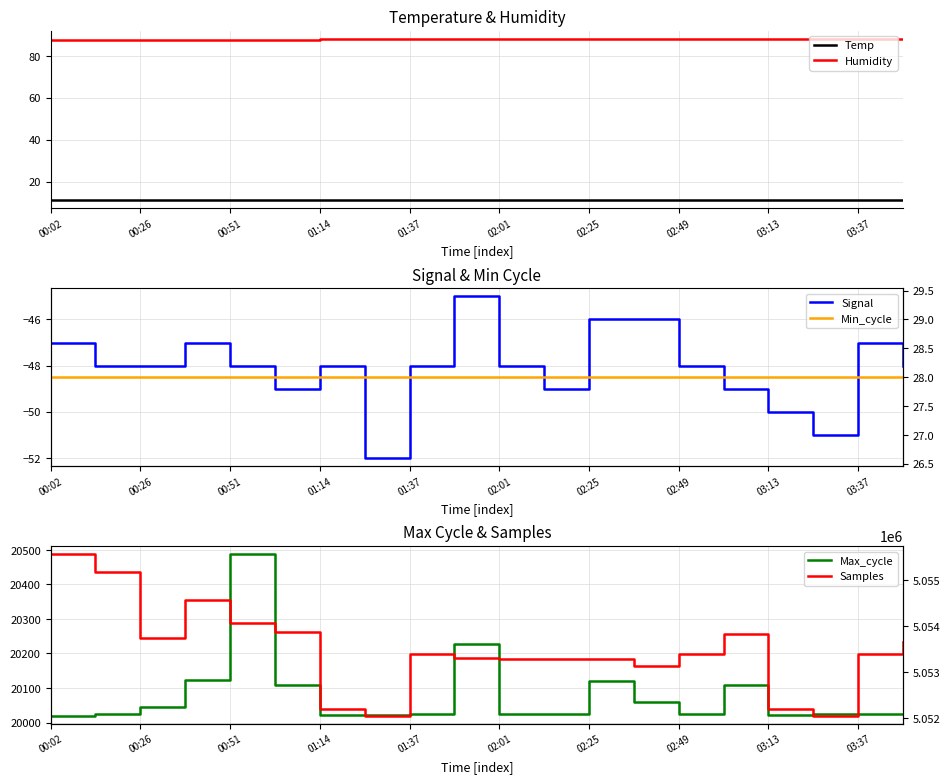

The Temp series shows 11.1 at 03:37. True or false?

True